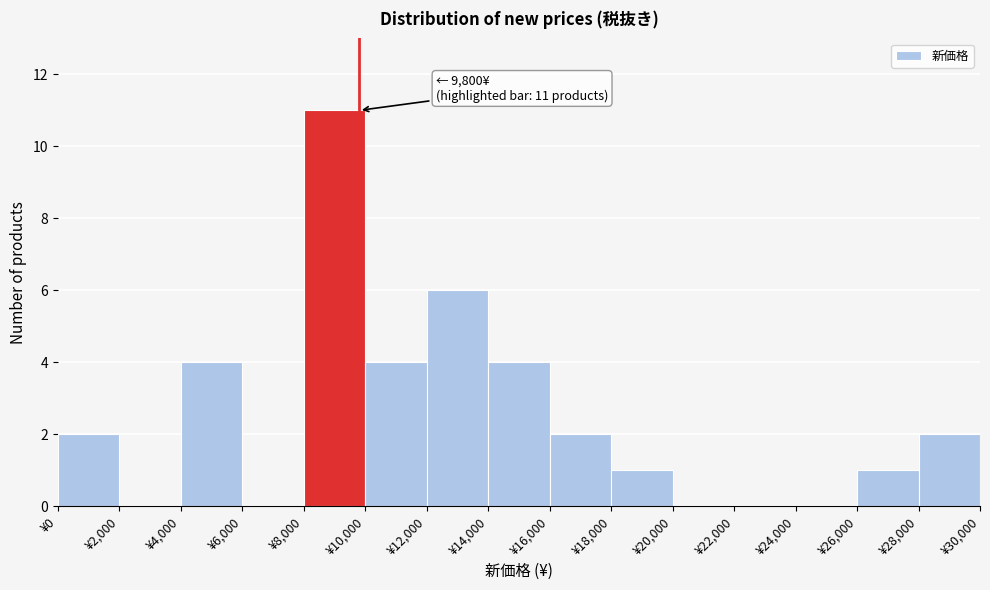

Which range on the x-axis has the tallest bar?

8000 to 10000